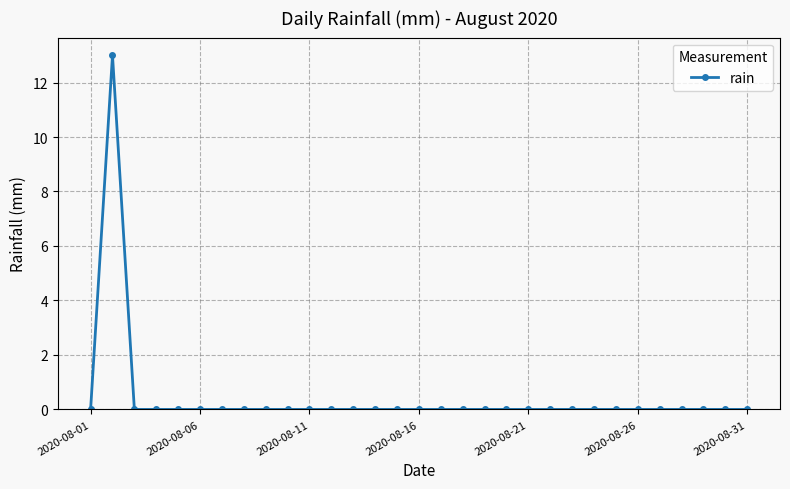

What is the sum of all values?

13